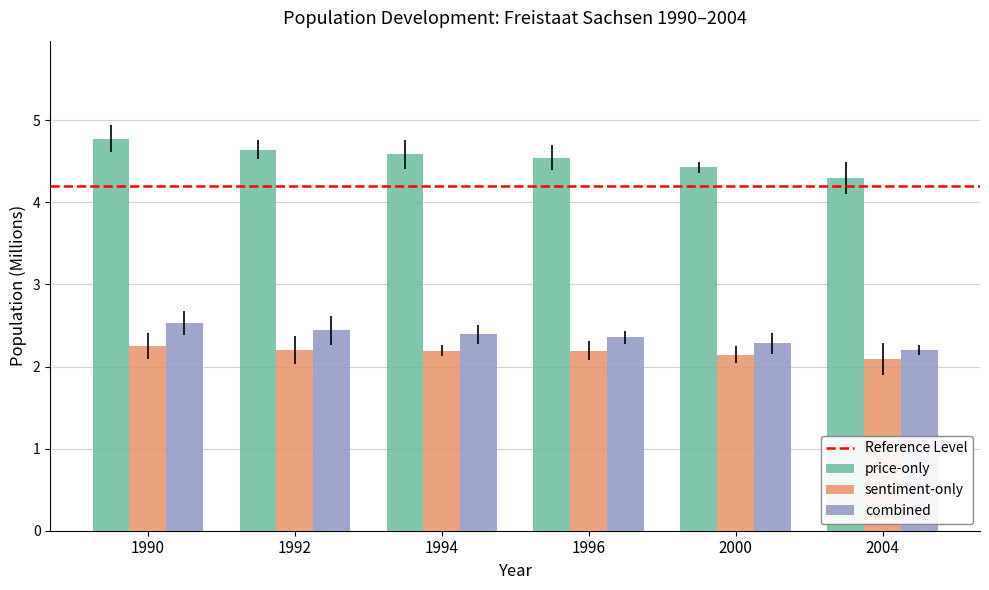

Which series has the largest range (max minus min)?

price-only